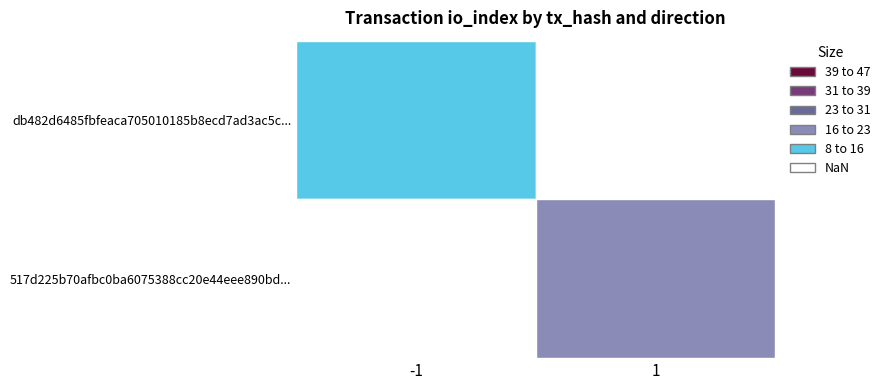

Which series has the widest spread of values?

517d225b70afbc0ba6075388cc20e44eee890bd